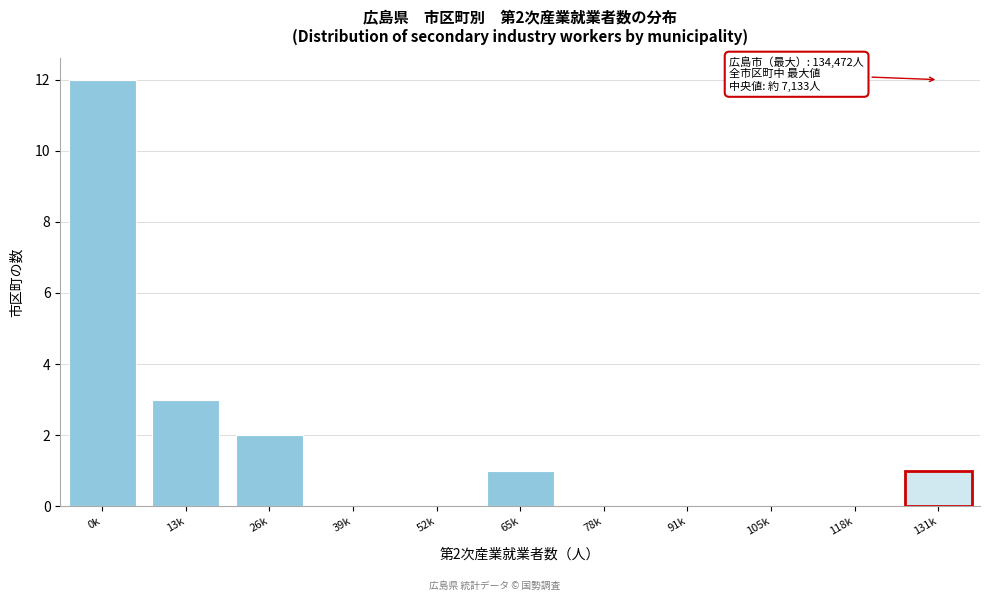

Reading right to left, extract all data points from this chart.

131k=1	118k=0	105k=0	91k=0	78k=0	65k=1	52k=0	39k=0	26k=2	13k=3	0k=12